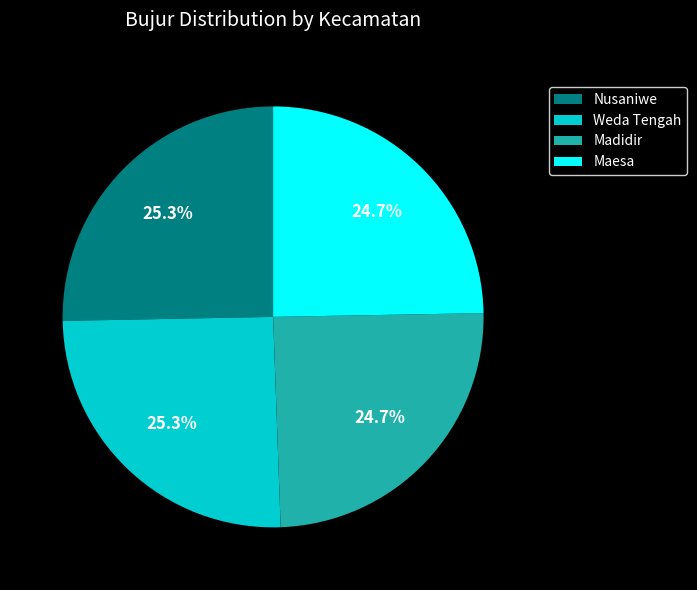

What percentage do Maesa and Nusaniwe together represent?

50.0%